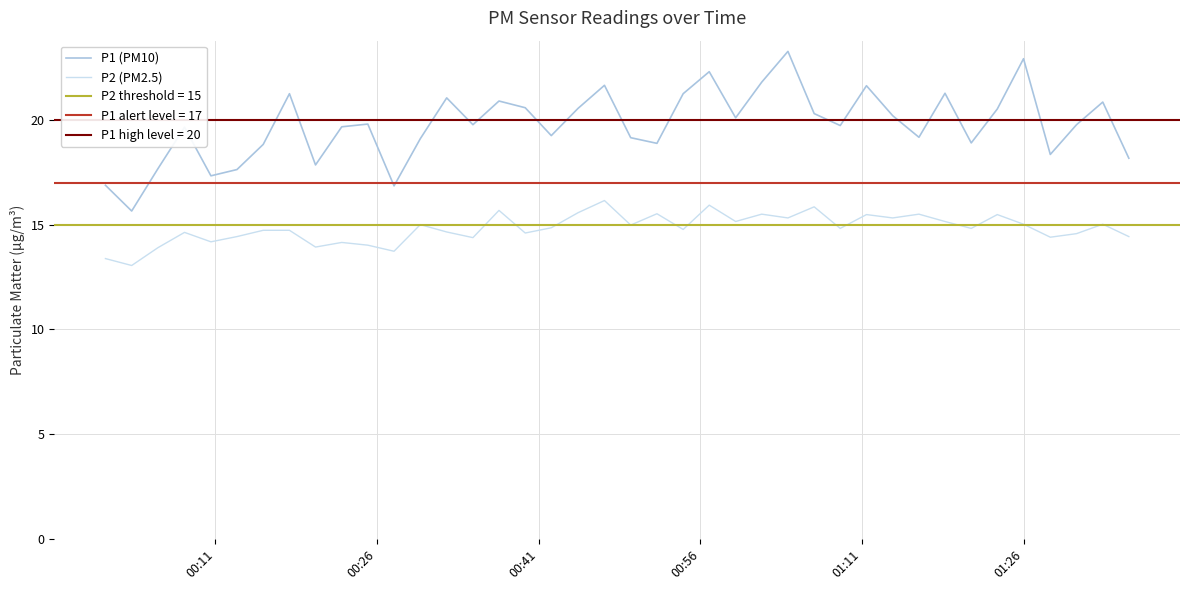

True or false: P2 (PM2.5) has more than 2 interior local peaks.

True